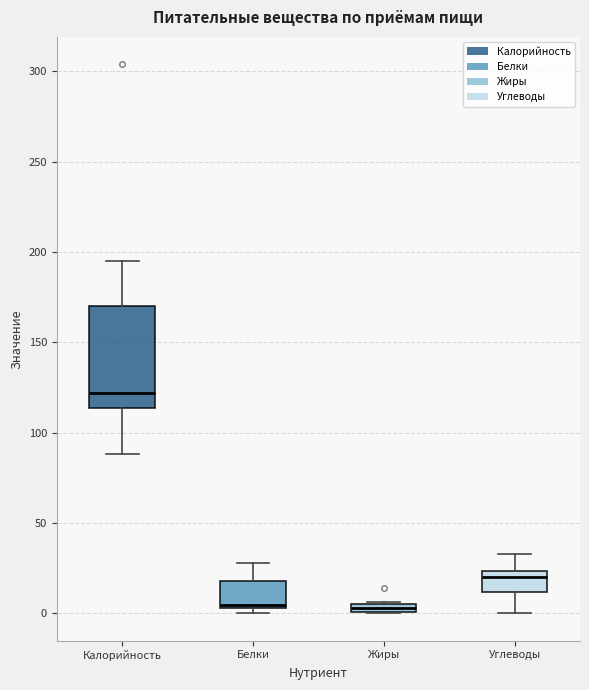

Comparing the boxes themselves (not the whiskers), which one is the tallest?

Калорийность